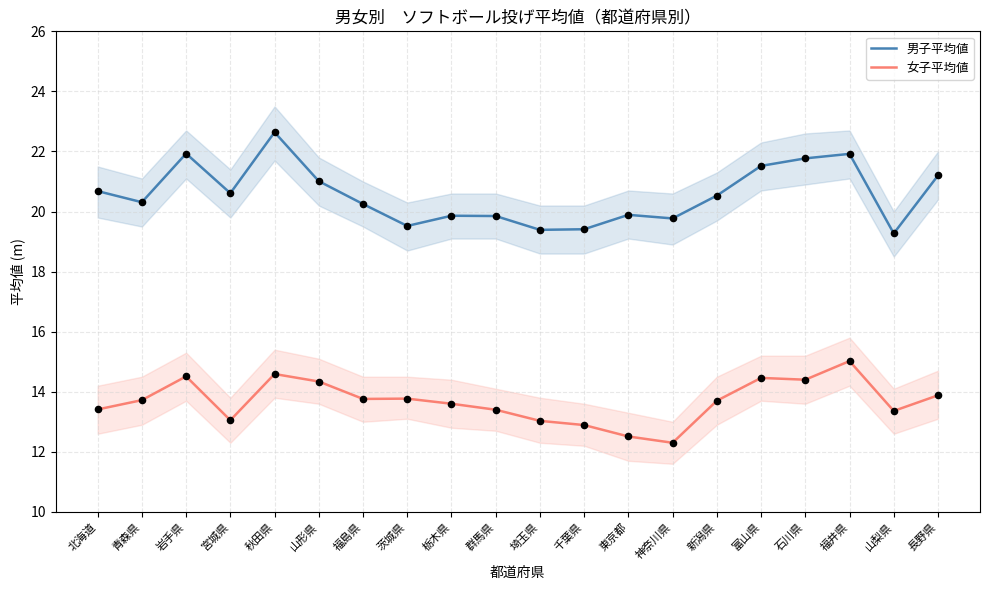

Which series has the largest total across all categories?

男子平均値